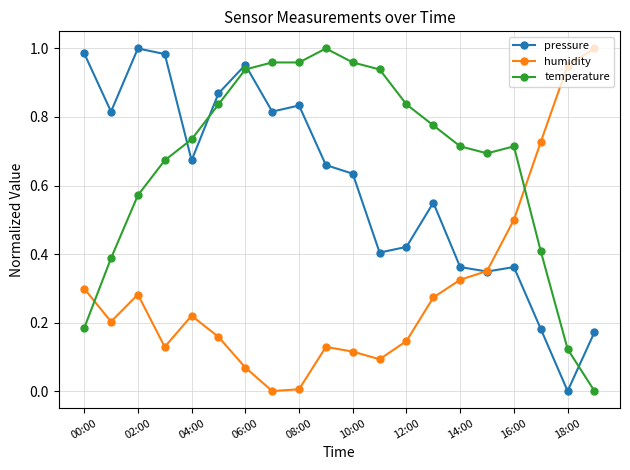

Which series has the largest total across all categories?

temperature